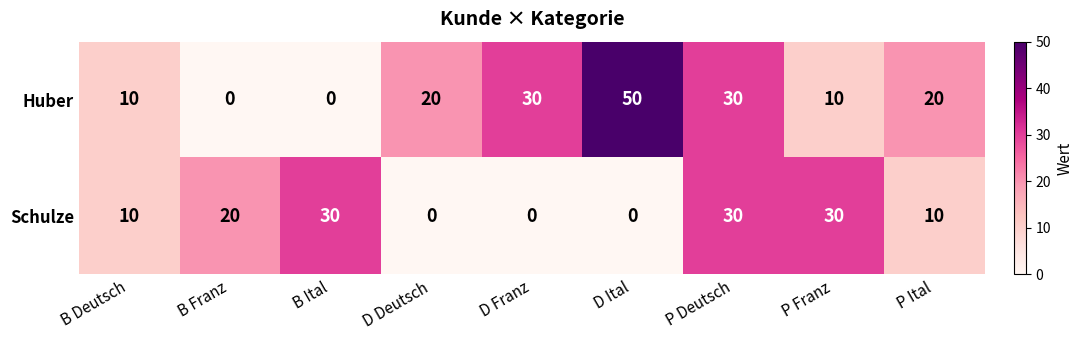

Between B Franz and D Franz, which series saw the biggest shift?

Huber